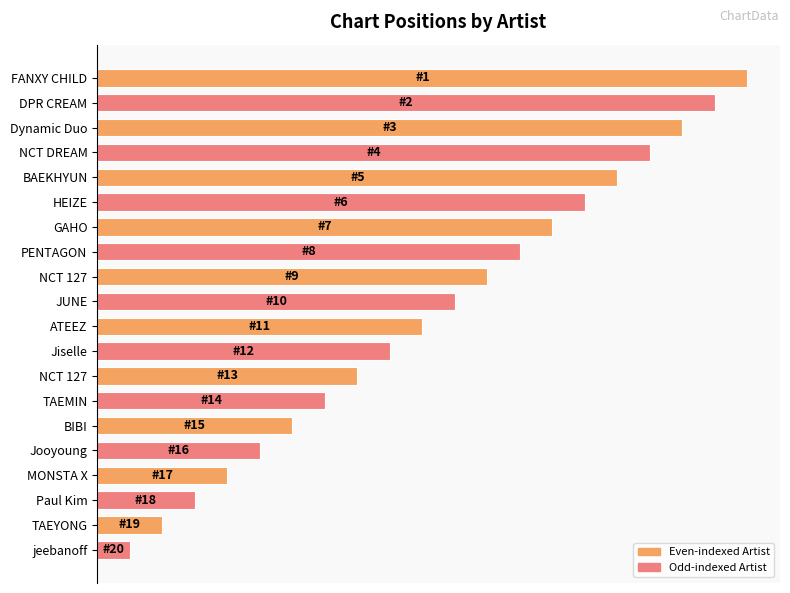

The value at TAEMIN is 7. True or false?

True